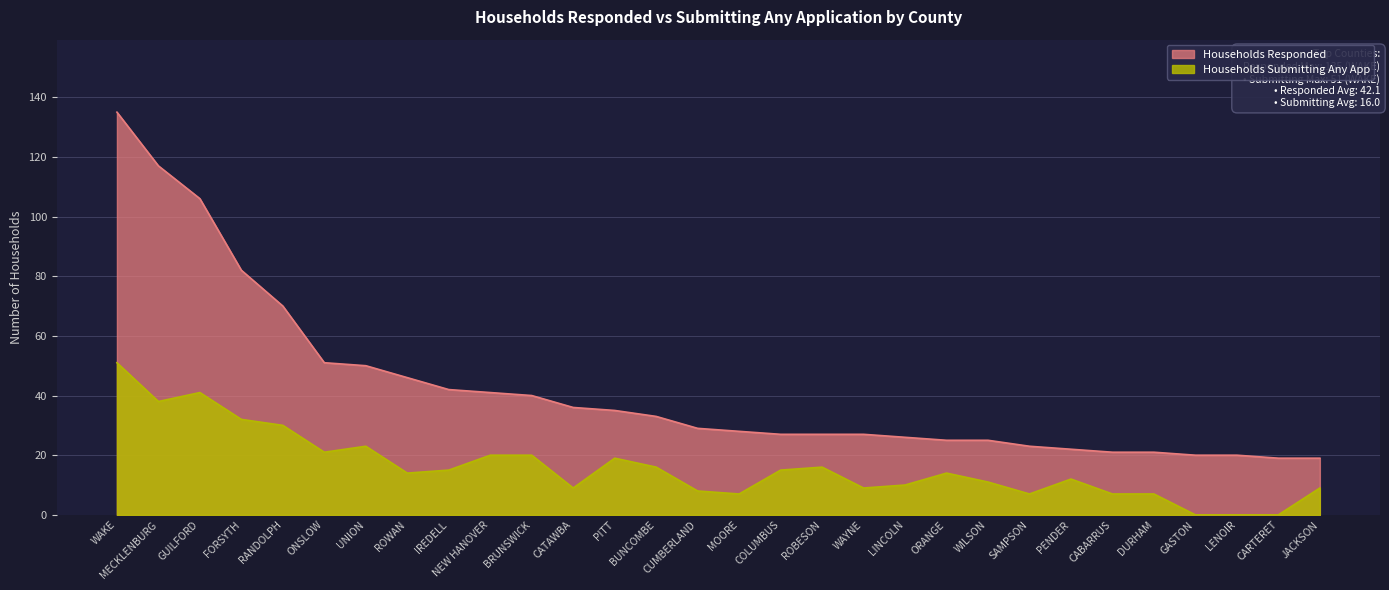

At how many categories does at least one series exceed 62?

5